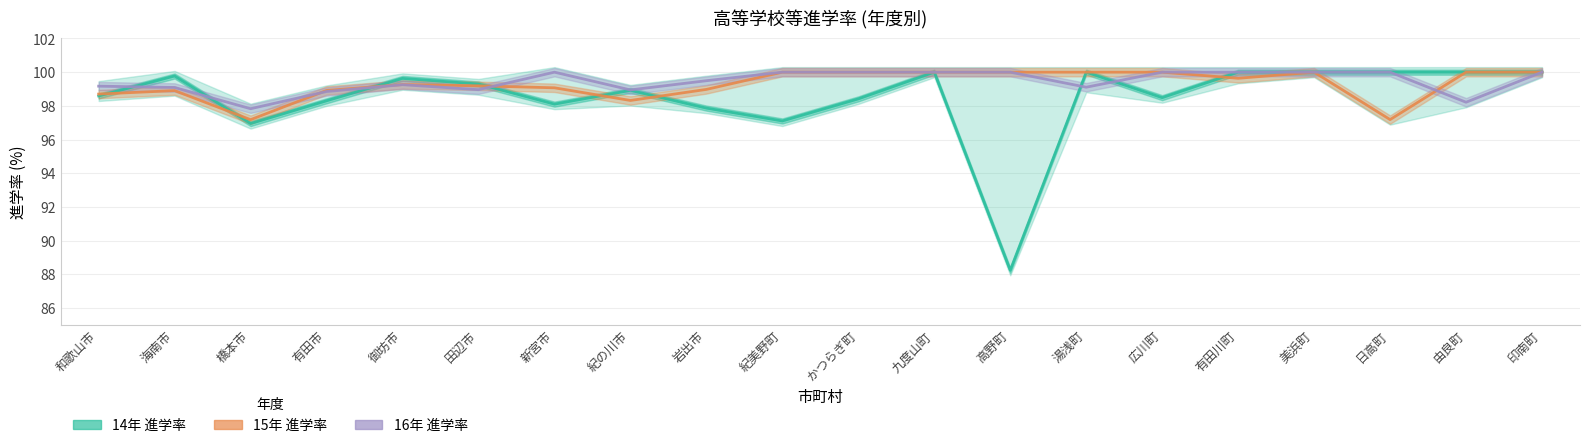

Rank the series at 紀美野町 from highest to lowest value.

15年 進学率, 16年 進学率, 14年 進学率